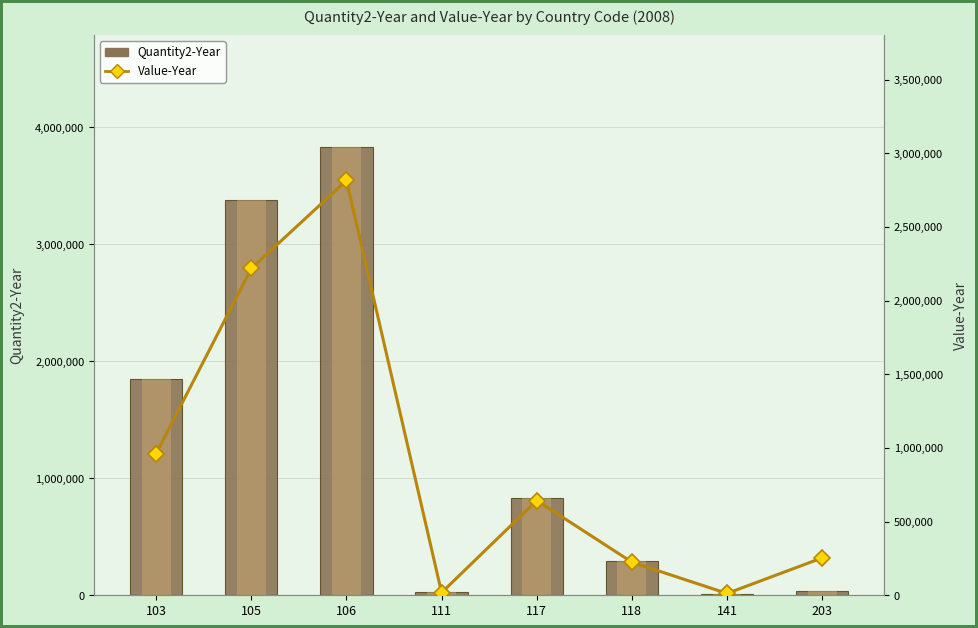

What is the difference between the highest and lowest values at 141?

1959